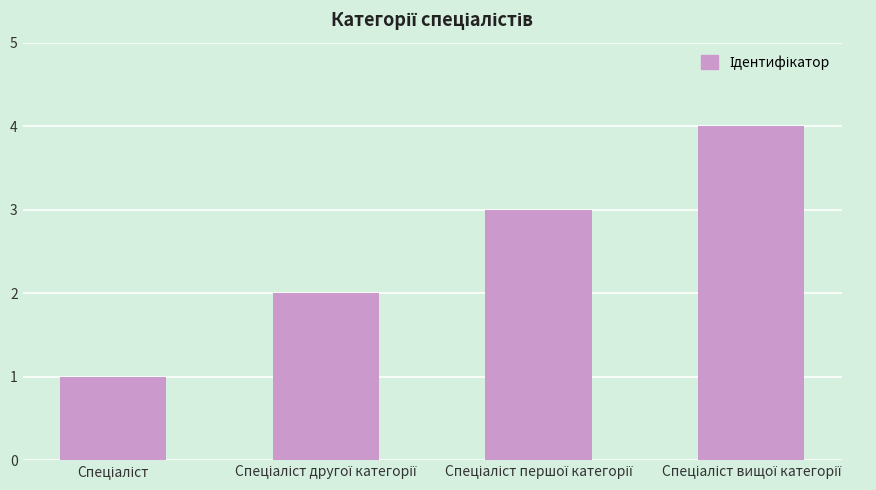

What is the sum of all values?

10